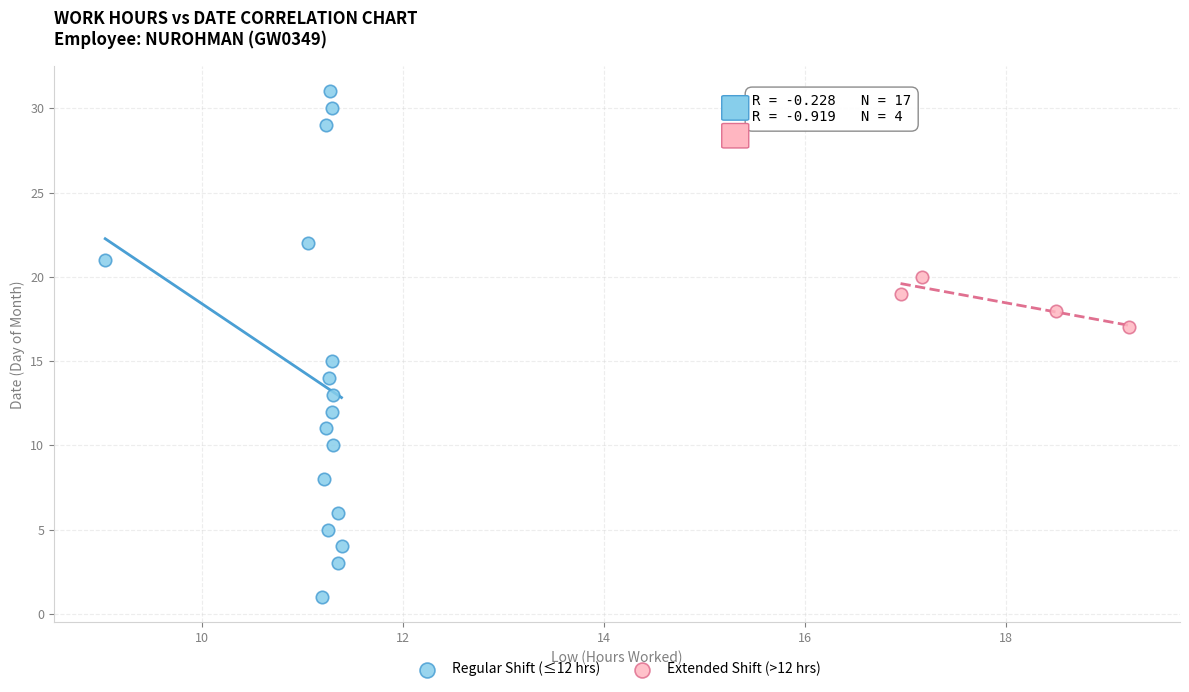

Which series has the widest spread of Y values?

Regular Shift (≤12 hrs)